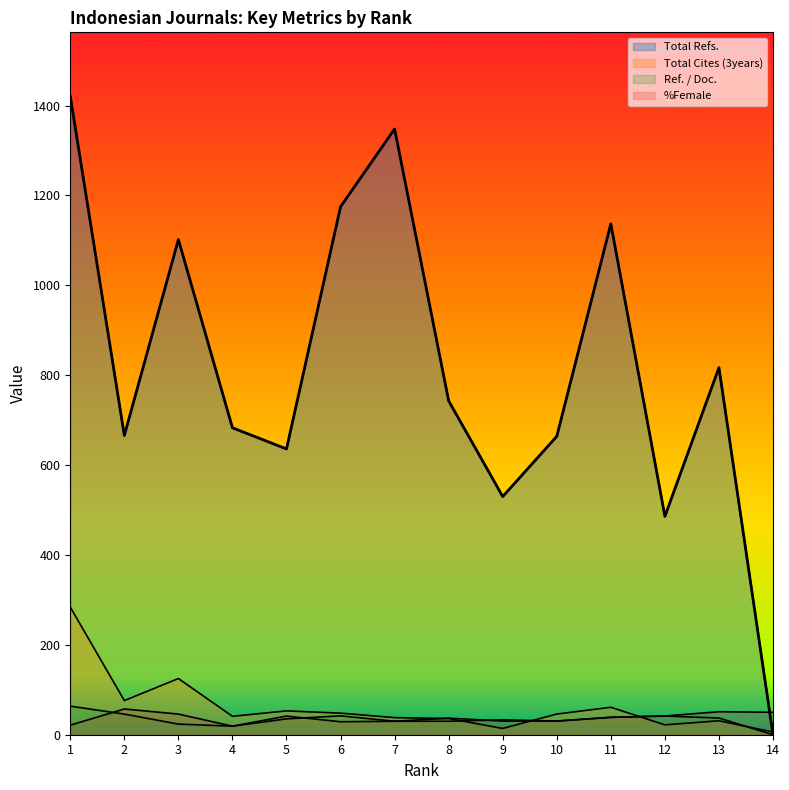

True or false: Total Refs. and Ref. / Doc. cross at least once.

False